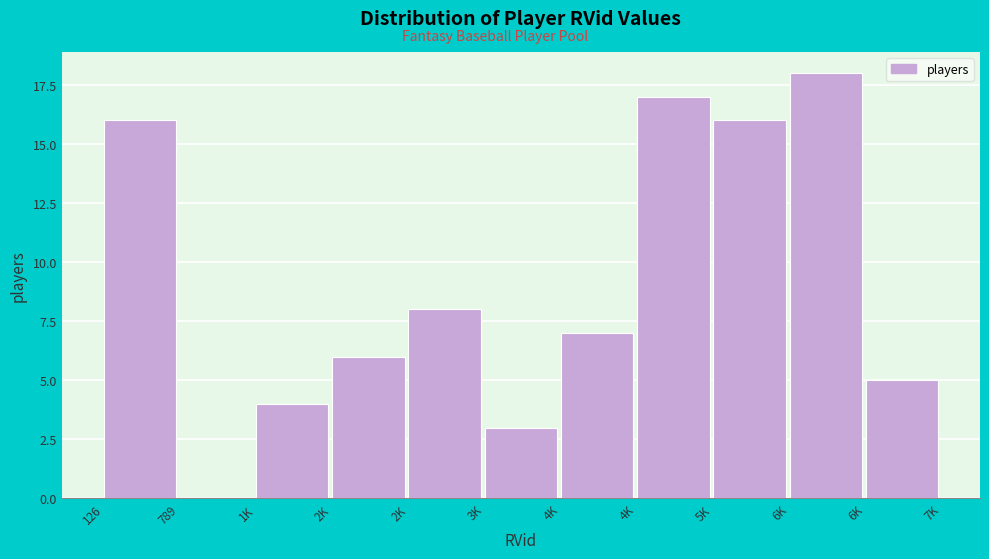

How many categories are shown in the chart?

11